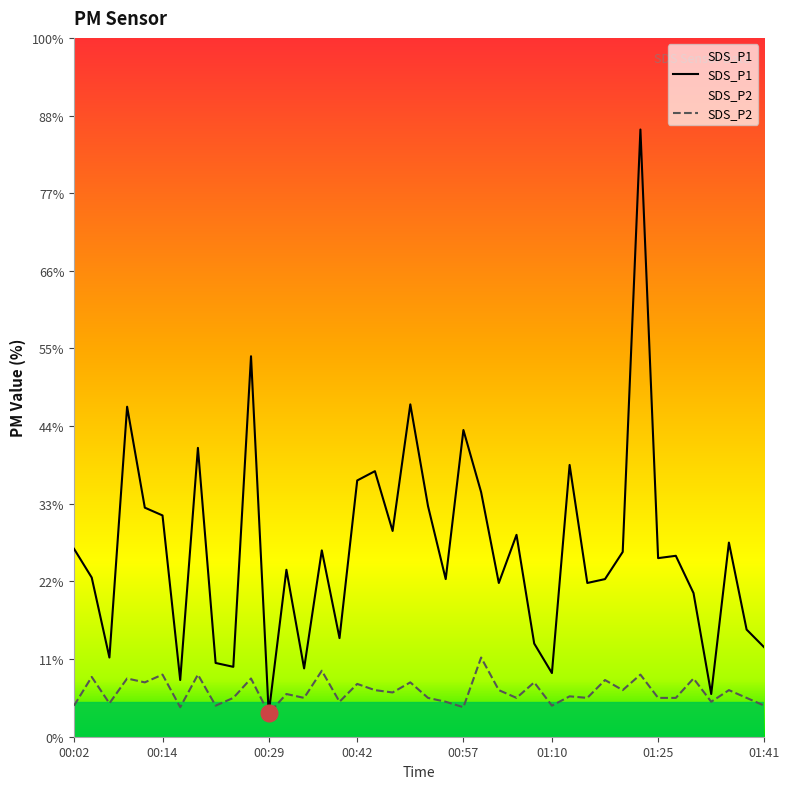

What position from the left is 01:41?

40